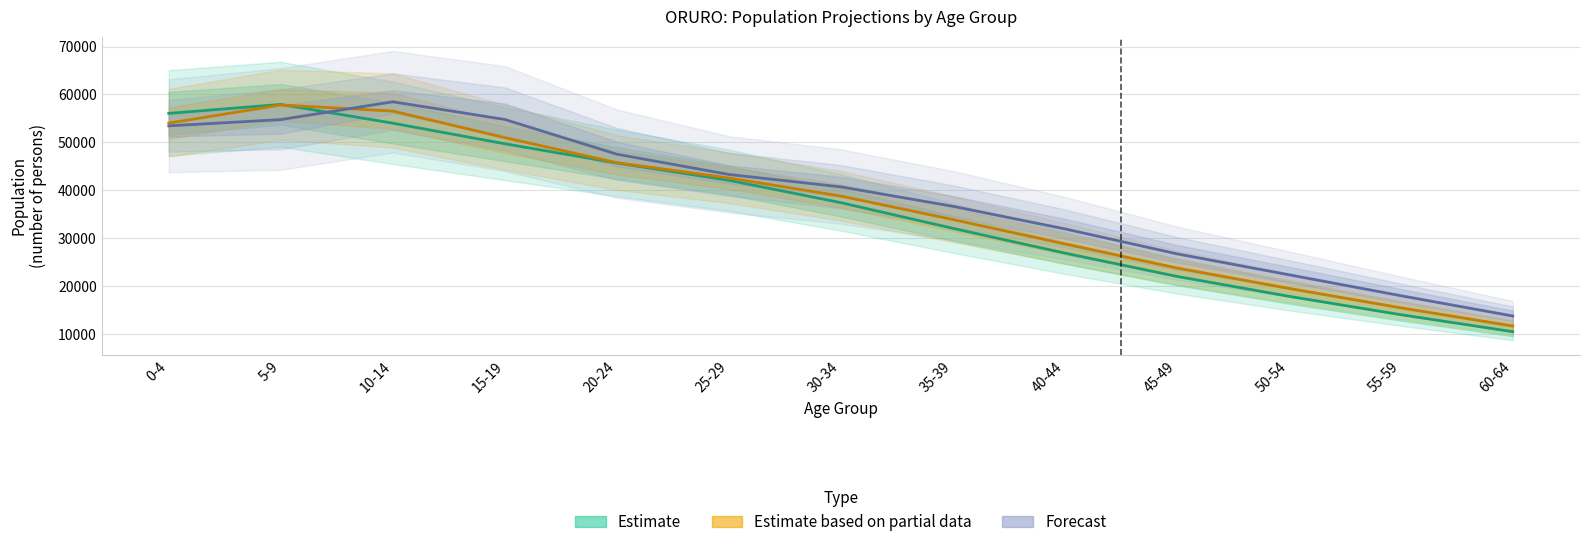

In Estimate, how many points are higher than both neighbors (excluding endpoints)?

1